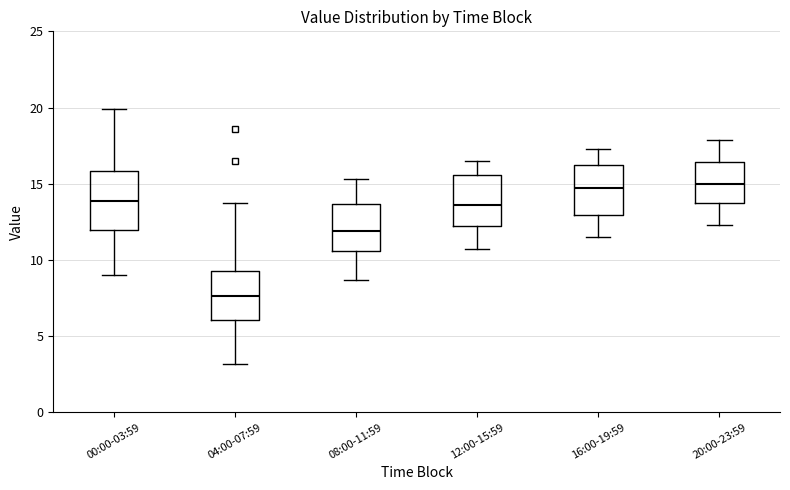

Comparing the boxes themselves (not the whiskers), which one is the tallest?

00:00-03:59